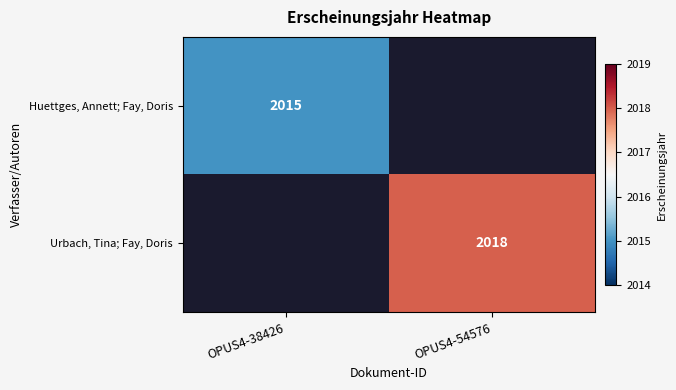

The Urbach, Tina; Fay, Doris series shows 1029 at OPUS4-54576. True or false?

False